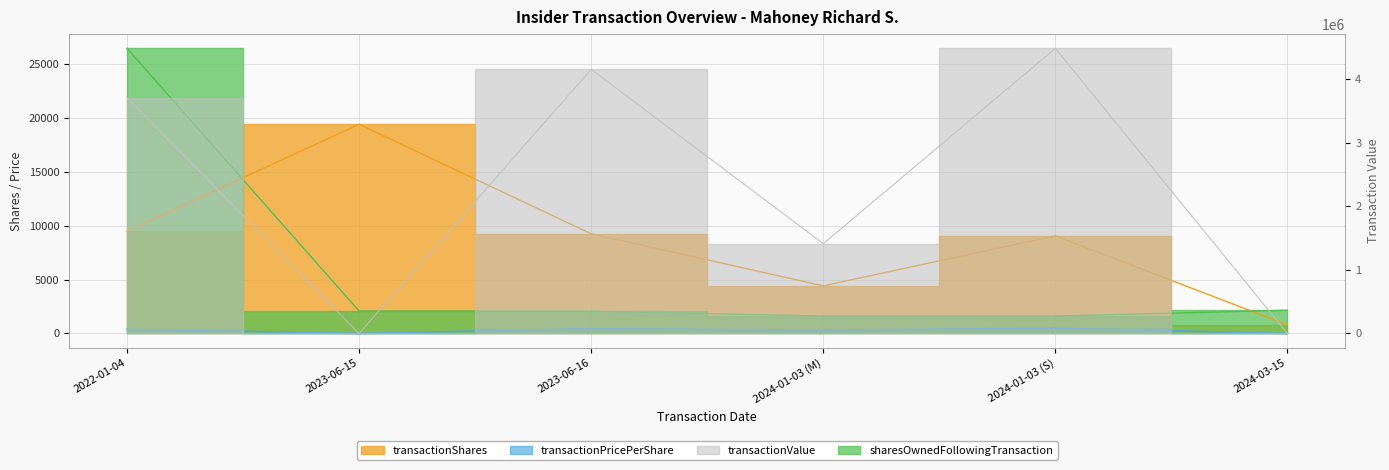

At which label is transactionPricePerShare closest to 247?

2024-01-03 (M)